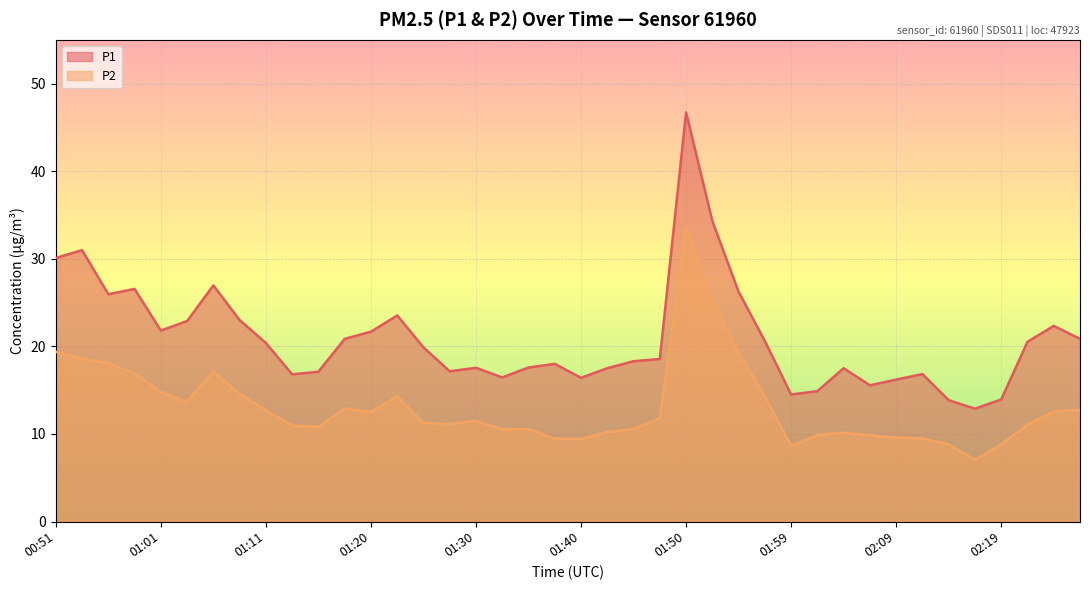

Rank the series by their average value, from lowest to highest.

P2, P1